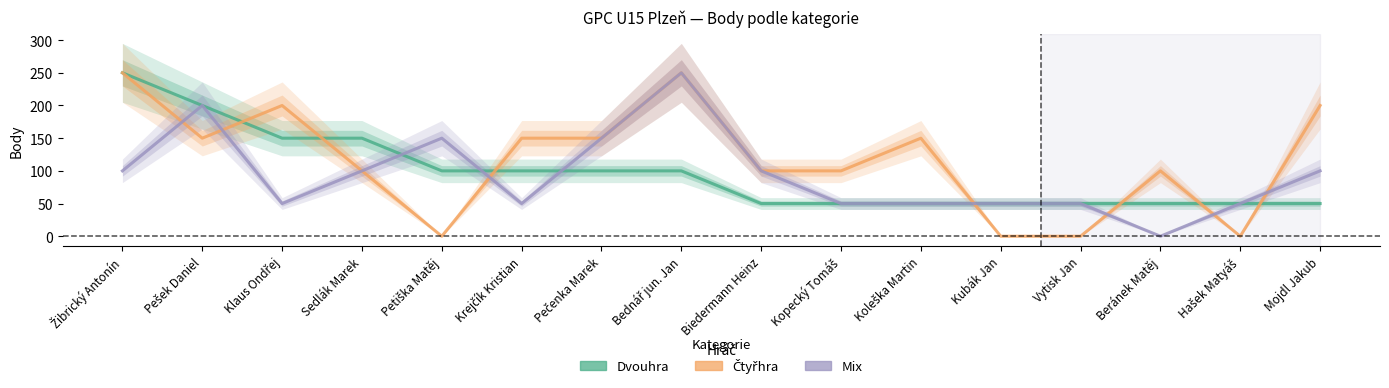

What is the difference between the maximum and second lowest values in the Dvouhra series?

200